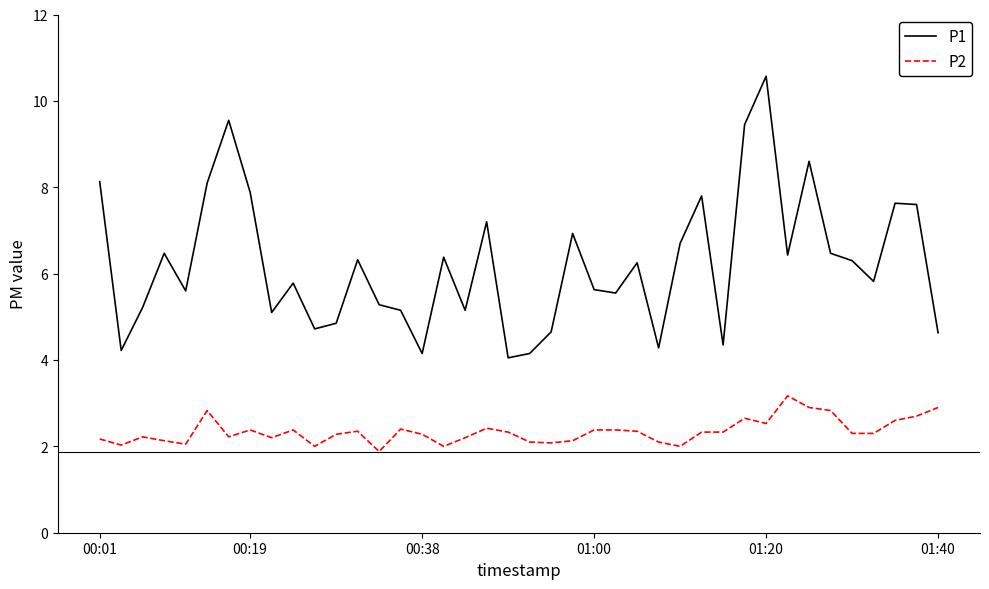

True or false: P2 and P1 intersect in this chart.

False